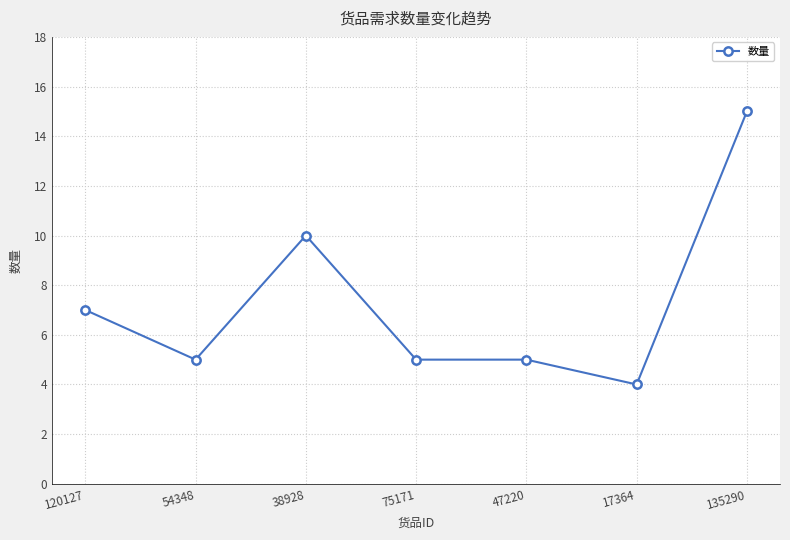

Reading left to right, list all the values displayed in this chart.

120127=7	54348=5	38928=10	75171=5	47220=5	17364=4	135290=15